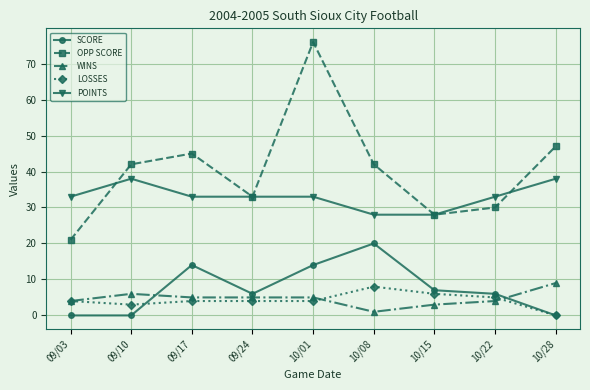

What is the sum of the LOSSES values at 09/10 and 09/03?

7